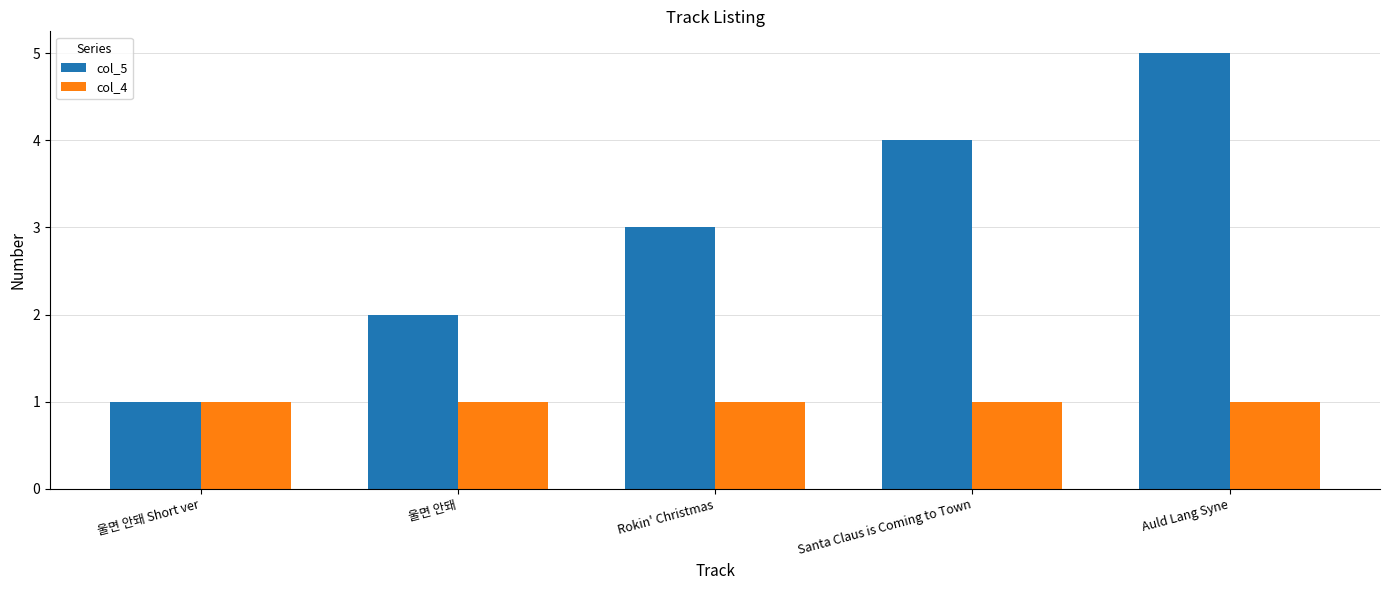

Which series has the largest total across all categories?

col_5